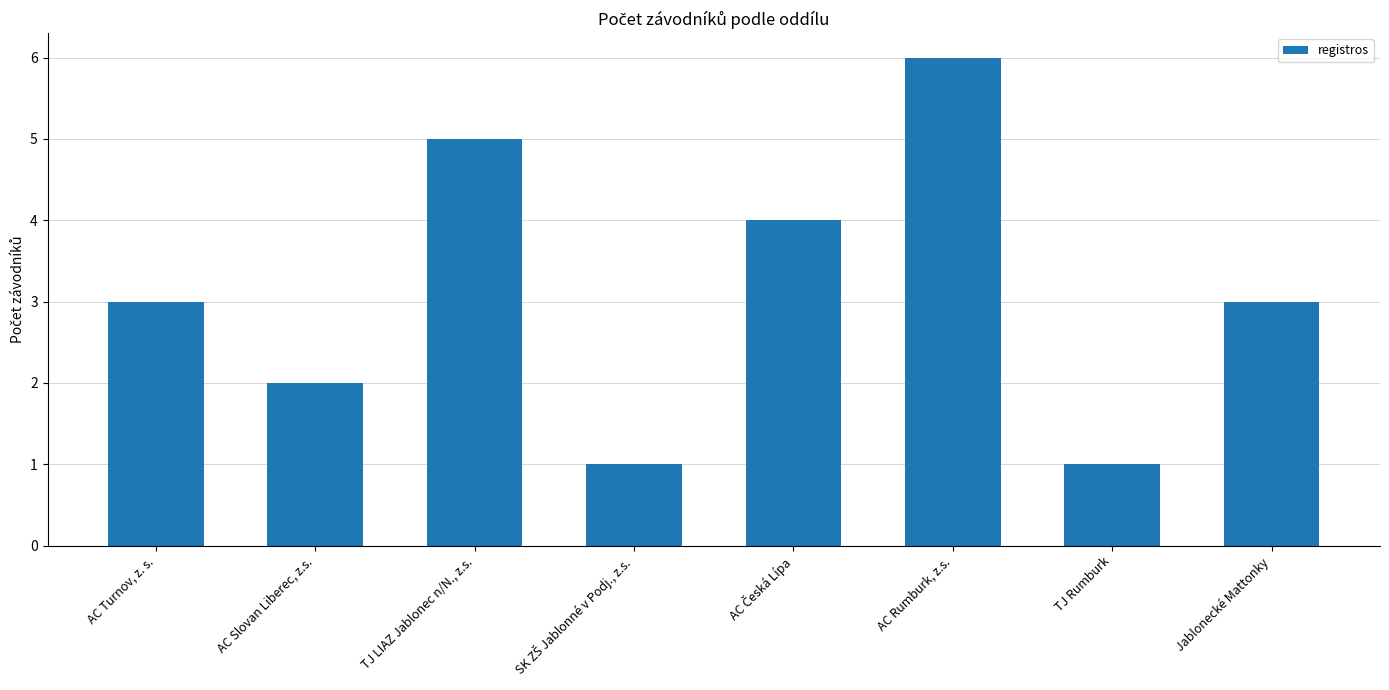

Which label corresponds to the largest value in the chart?

AC Rumburk, z.s.